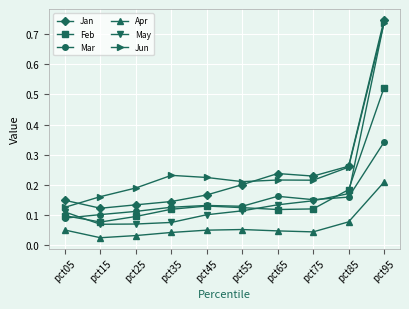

How many May values are between 0 and 1?

10